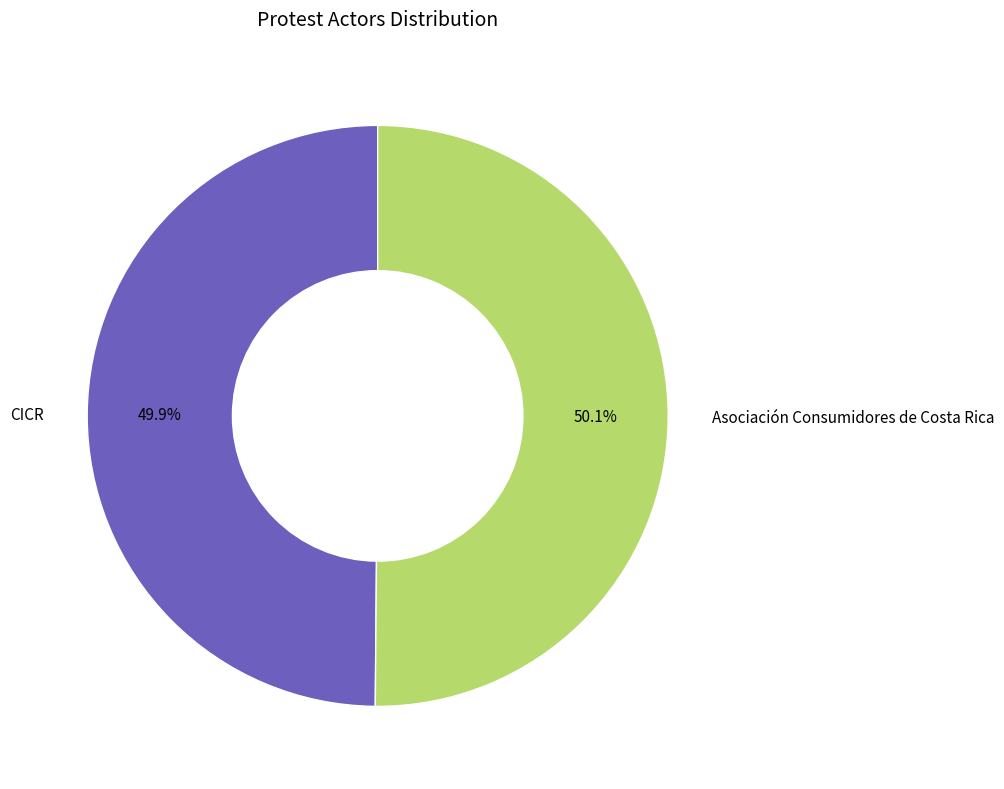

What is the total percentage of Asociación Consumidores de Costa Rica and CICR?

100.0%